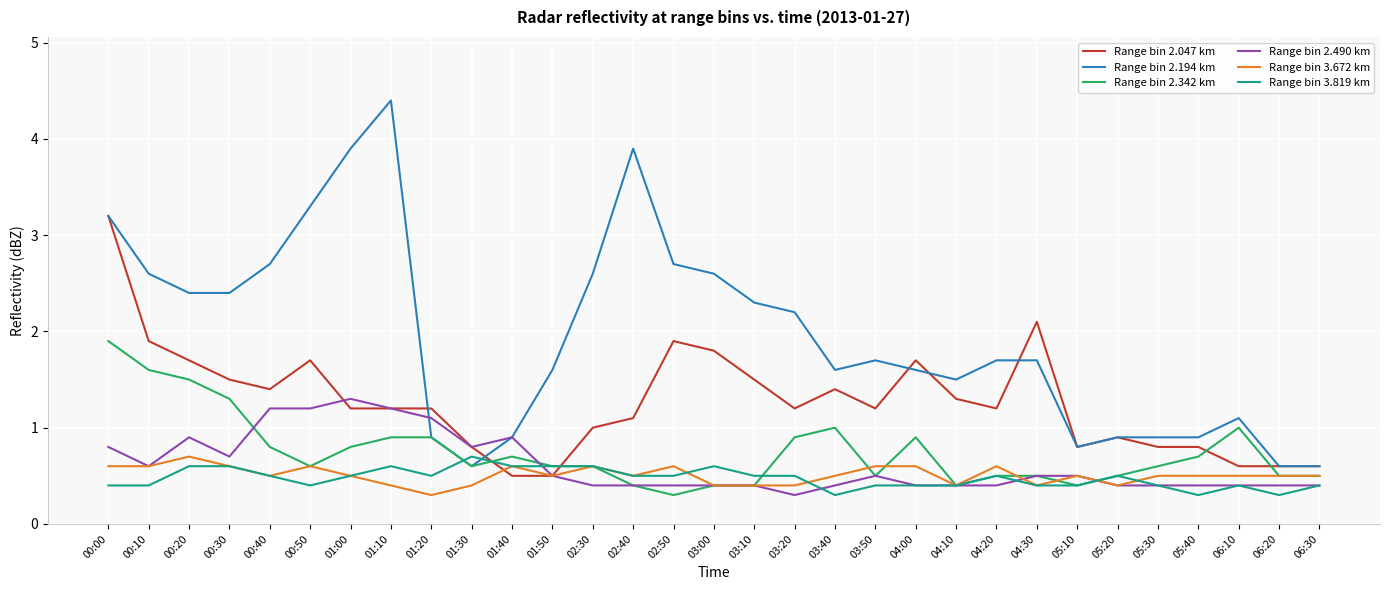

What position from the right is 03:50?

12